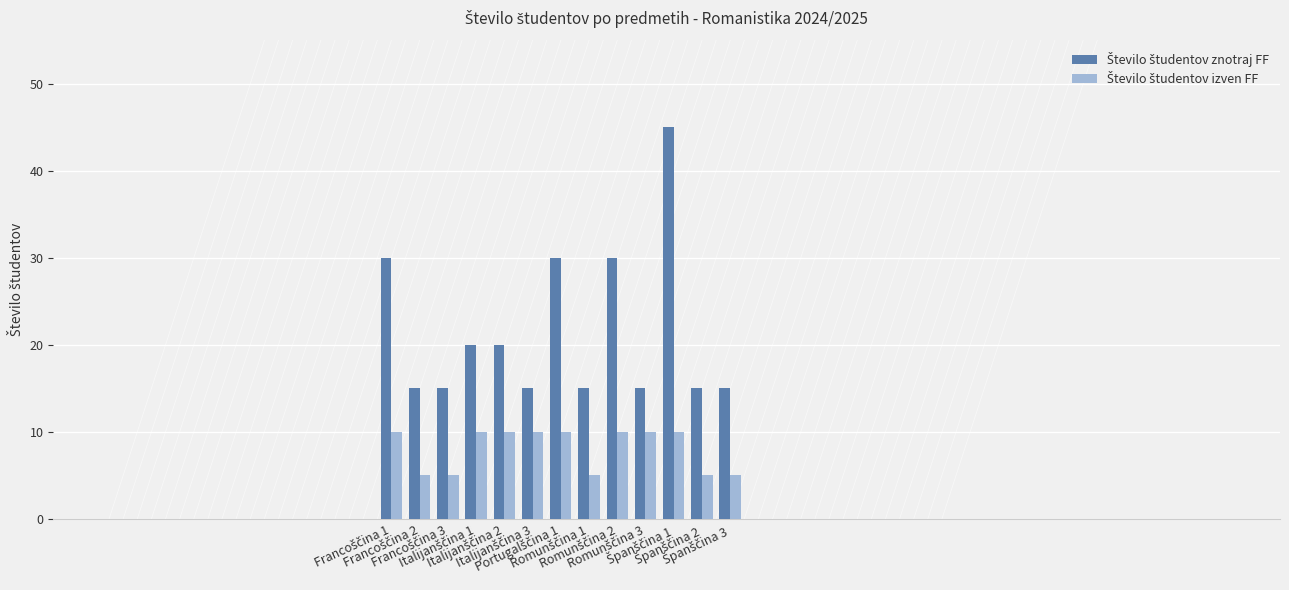

At how many categories does at least one series exceed 17?

6